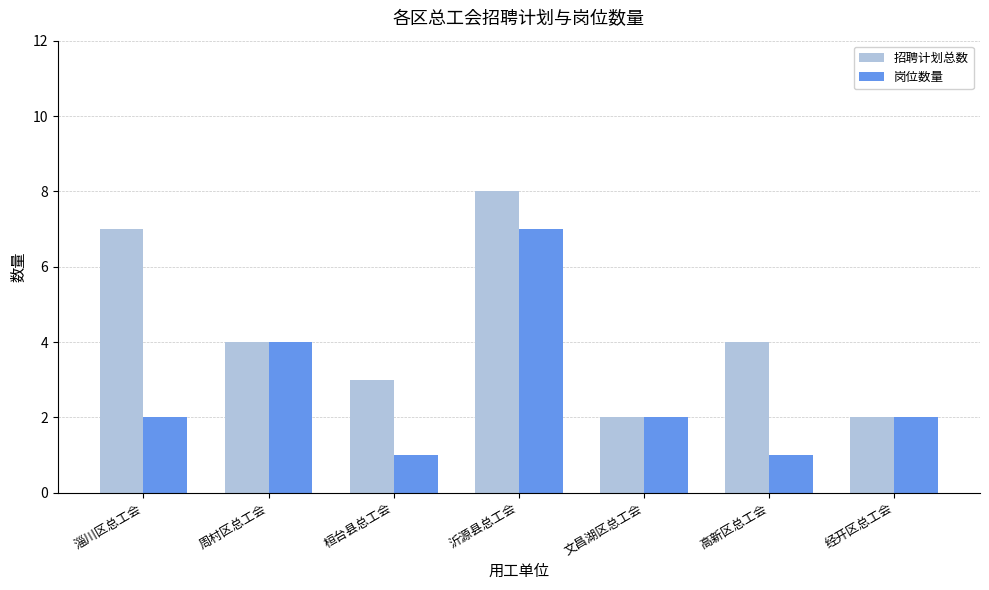

What is the highest value of the 招聘计划总数 series?

8